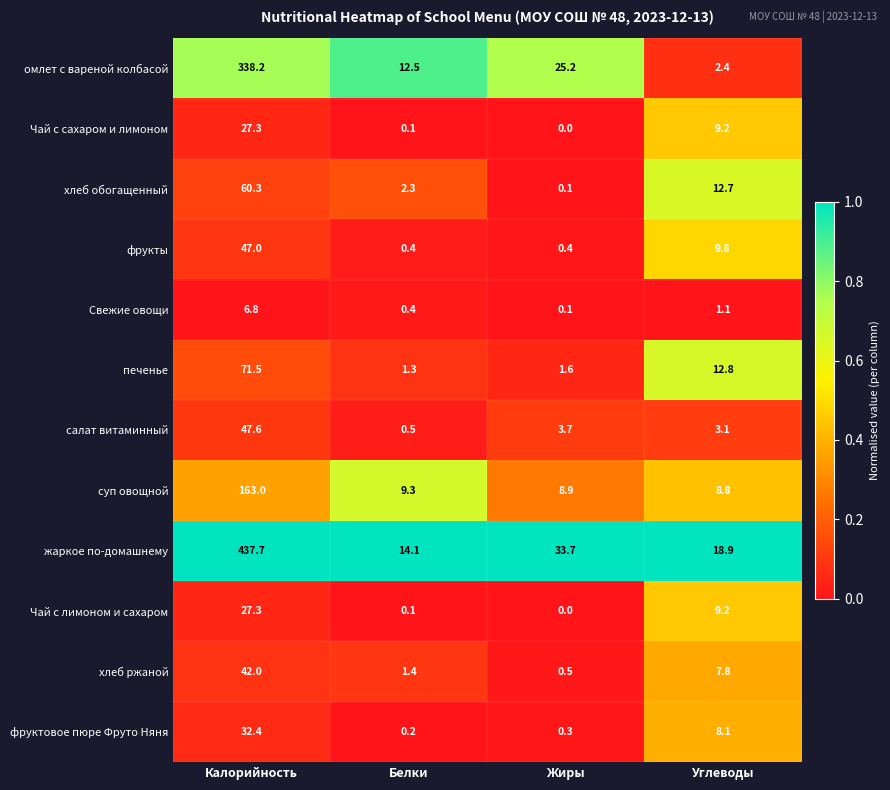

Which series has the largest total across all categories?

жаркое по-домашнему